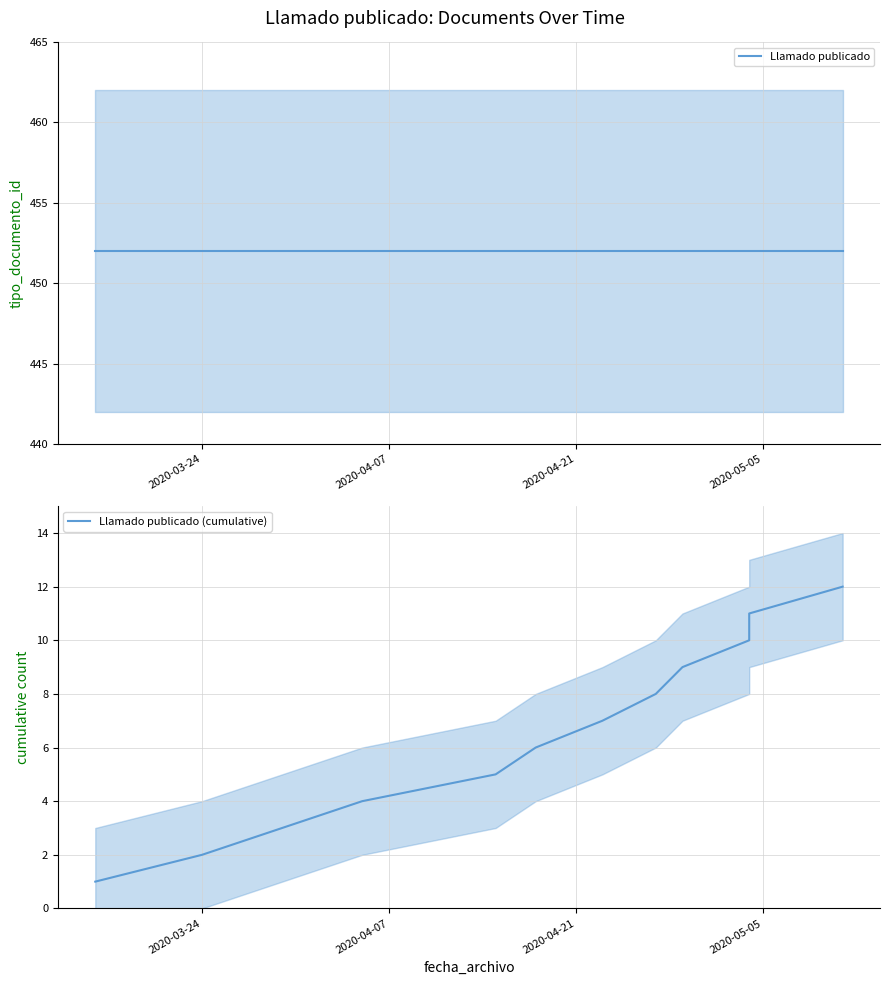

Which category has the highest value in the Llamado publicado series?

2020-03-24